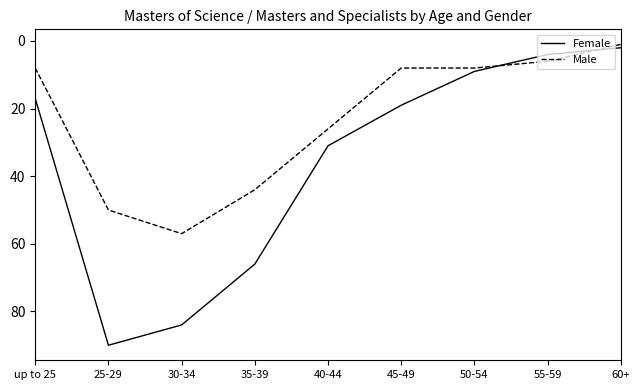

Count the number of data series in this chart.

2